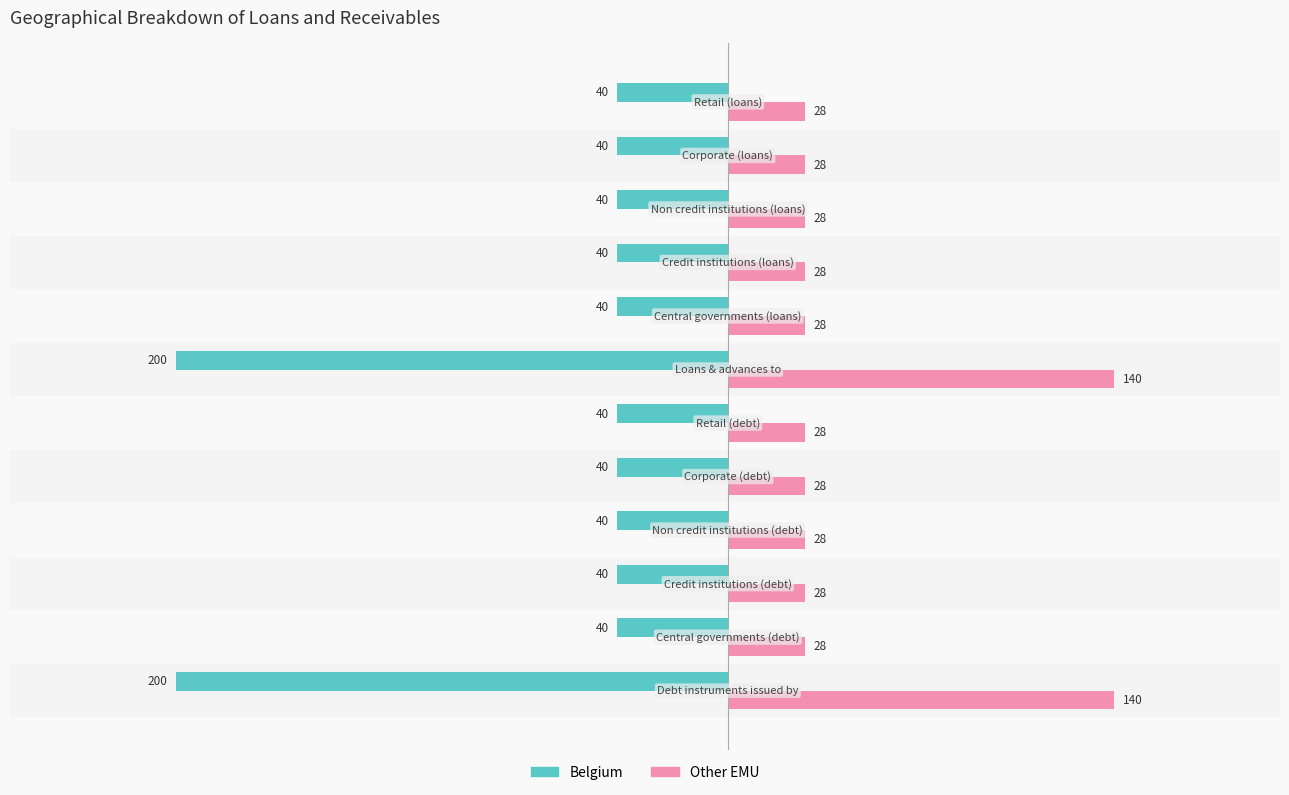

Which series has the largest total across all categories?

Other EMU